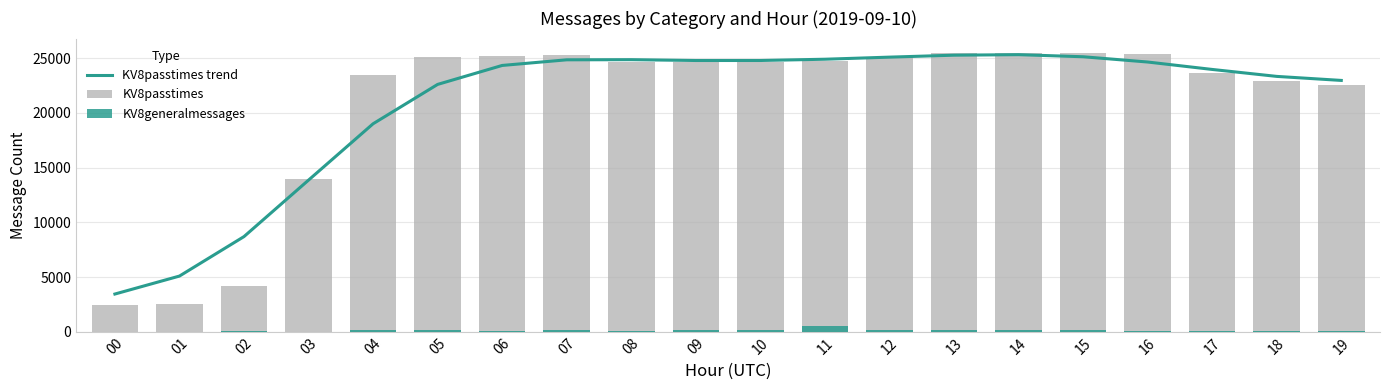

What is the maximum value shown in the chart?

25527.0